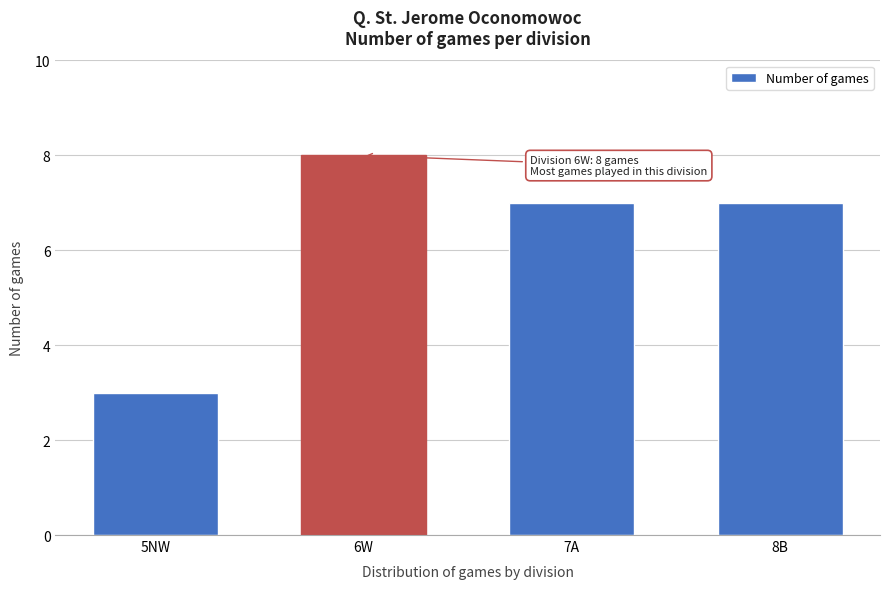

Reading left to right, extract all data points from this chart.

5NW=3	6W=8	7A=7	8B=7